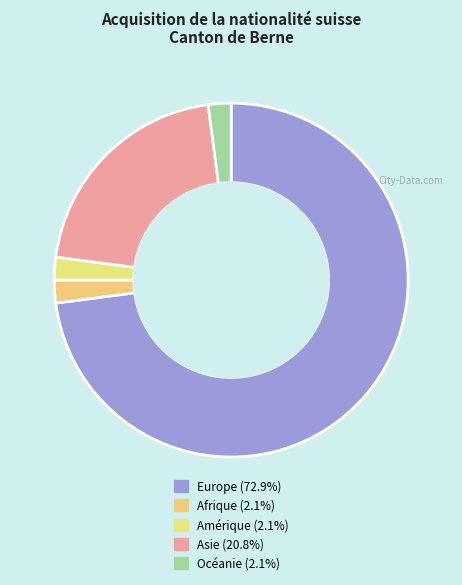

Approximately how many times larger is the value at Asie compared to Amérique?

10.0